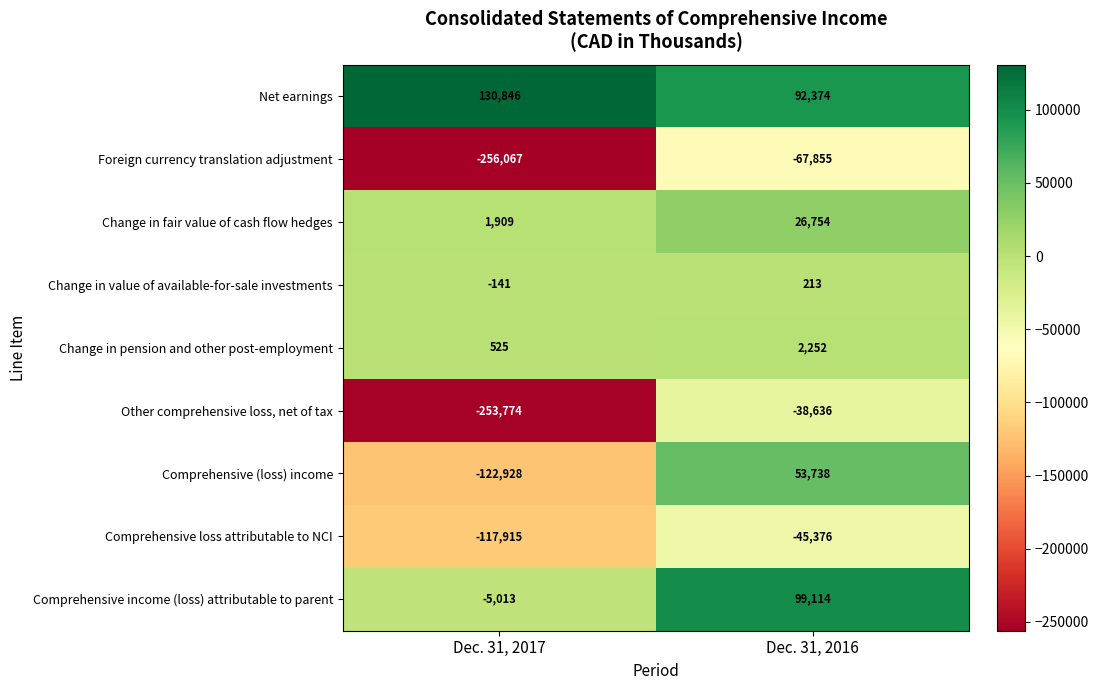

Reading left to right, what are all the values shown in this chart?

Net earnings: Dec. 31, 2017=130846	Dec. 31, 2016=92374
Foreign currency translation adjustment: Dec. 31, 2017=-256067	Dec. 31, 2016=-67855
Change in fair value of cash flow hedges: Dec. 31, 2017=1909	Dec. 31, 2016=26754
Change in value of available-for-sale investments: Dec. 31, 2017=-141	Dec. 31, 2016=213
Change in pension and other post-employment: Dec. 31, 2017=525	Dec. 31, 2016=2252
Other comprehensive loss, net of tax: Dec. 31, 2017=-253774	Dec. 31, 2016=-38636
Comprehensive (loss) income: Dec. 31, 2017=-122928	Dec. 31, 2016=53738
Comprehensive loss attributable to NCI: Dec. 31, 2017=-117915	Dec. 31, 2016=-45376
Comprehensive income (loss) attributable to parent: Dec. 31, 2017=-5013	Dec. 31, 2016=99114